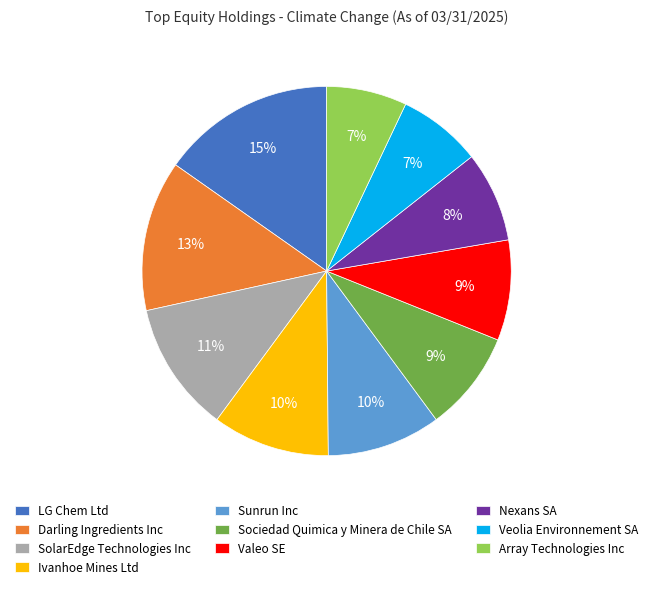

Approximately how many times larger is the value at Valeo SE compared to Darling Ingredients Inc?

0.7